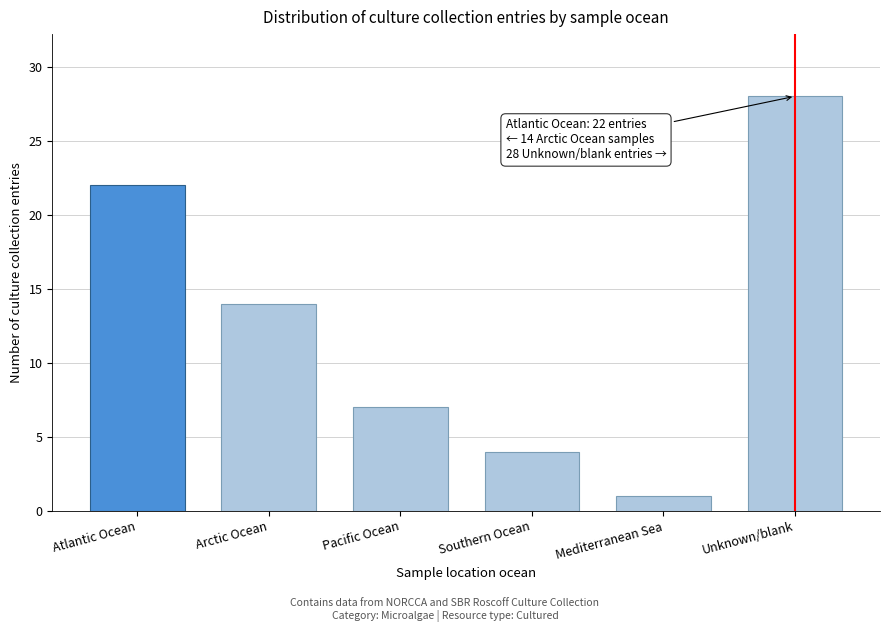

Reading right to left, list all the values displayed in this chart.

28	1	4	7	14	22